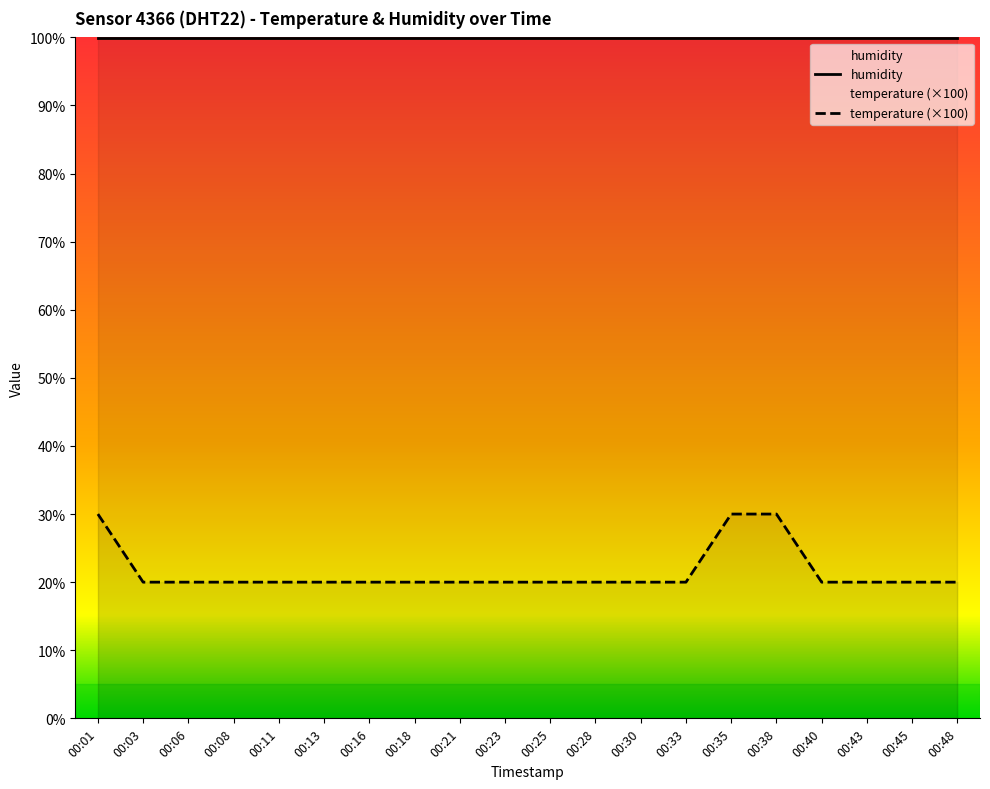

Is this an area chart (filled region under the line)?

No